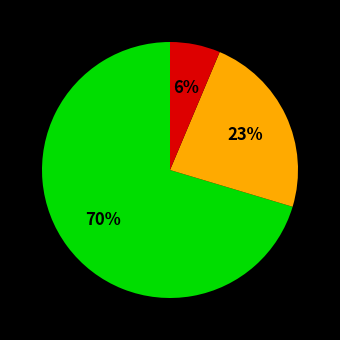

Is there a majority slice in this chart?

Yes